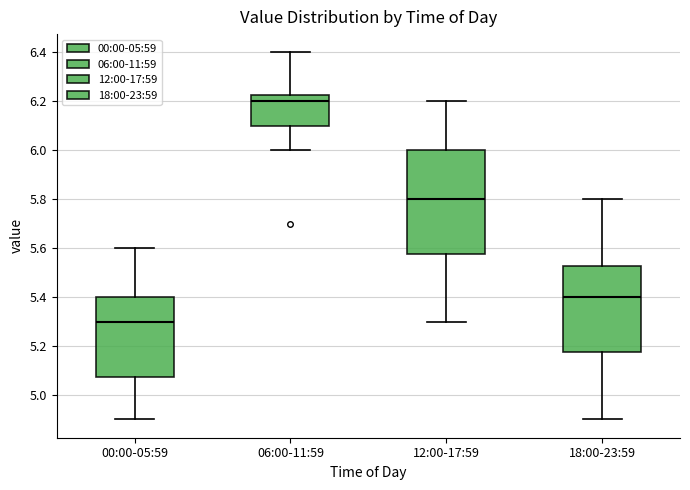

Which box is the tallest, from its lower edge to its upper edge?

12:00-17:59